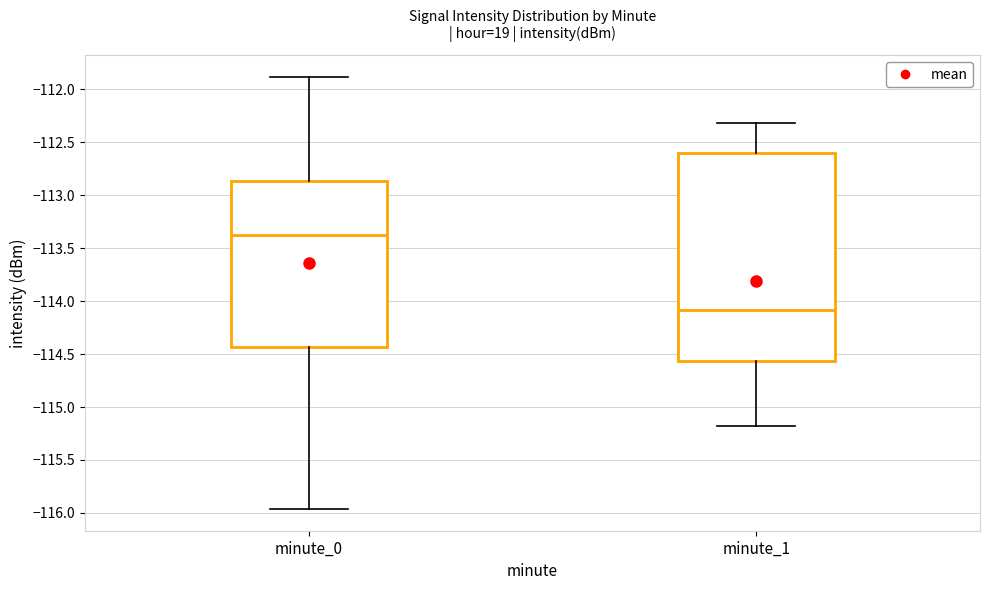

Where does the lower whisker of the box for minute_1 end on the y-axis? The values are not printed on the chart, so give them approximately, as read against the axis.

-115.20